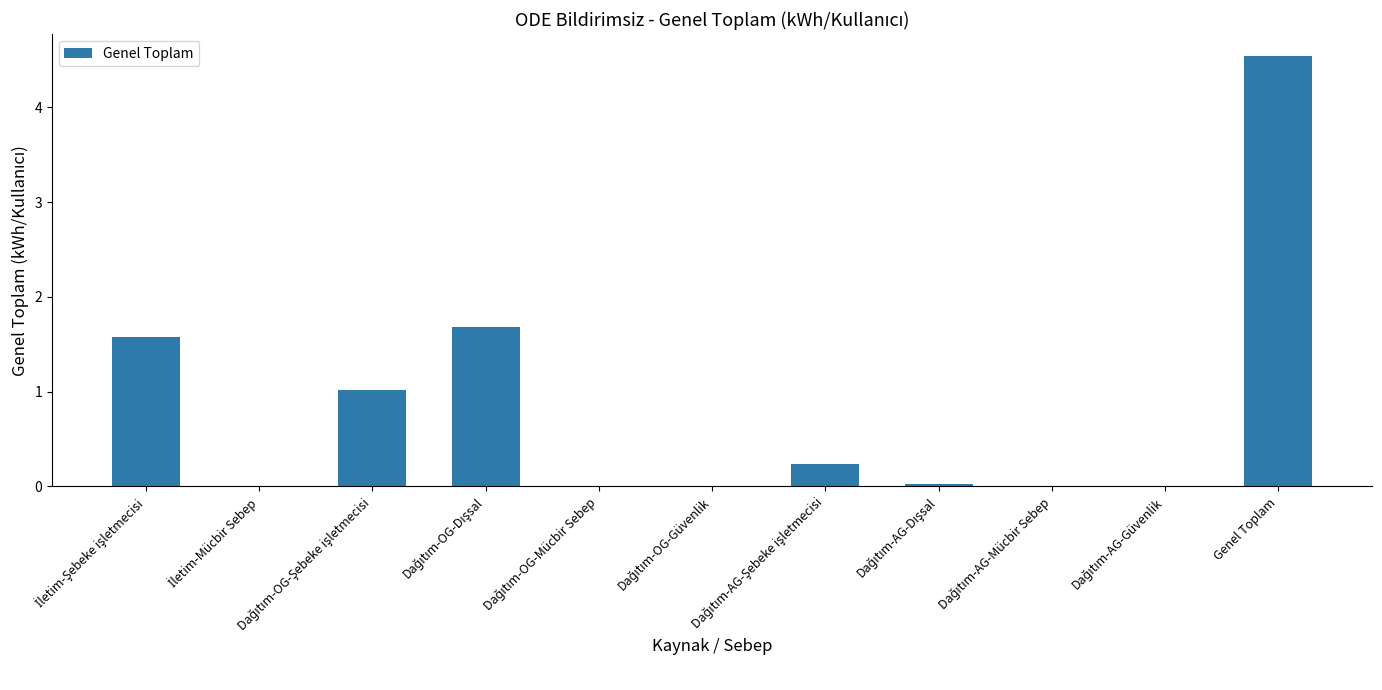

What is the average value?

0.8